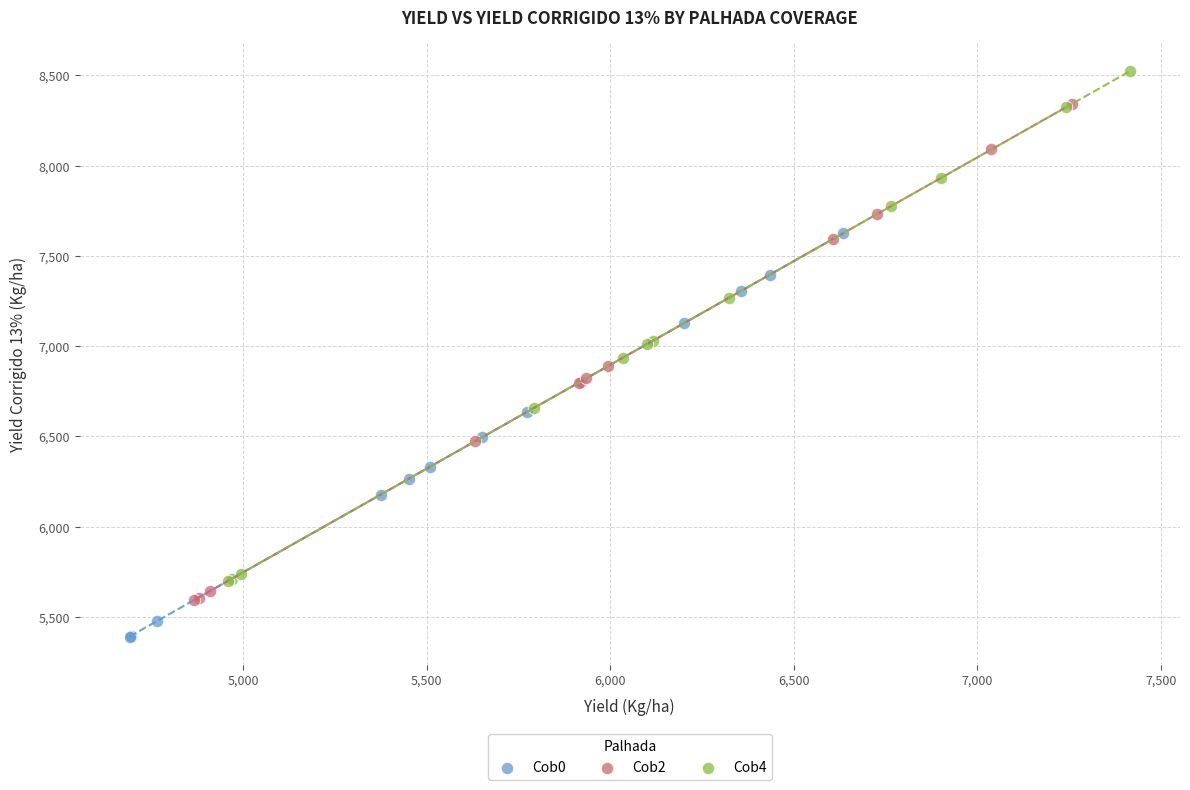

Which series has the widest spread of Y values?

Cob4